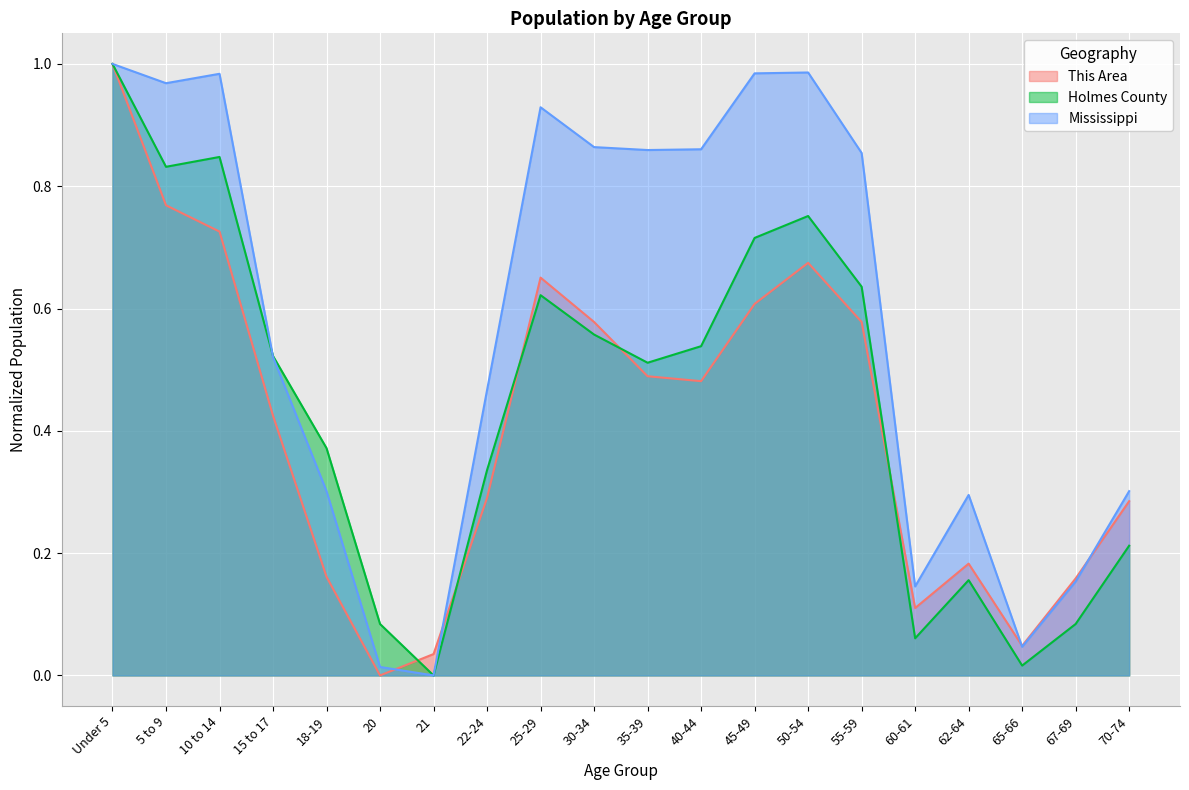

What is the difference between the second highest and minimum values in the Mississippi series?

1.0